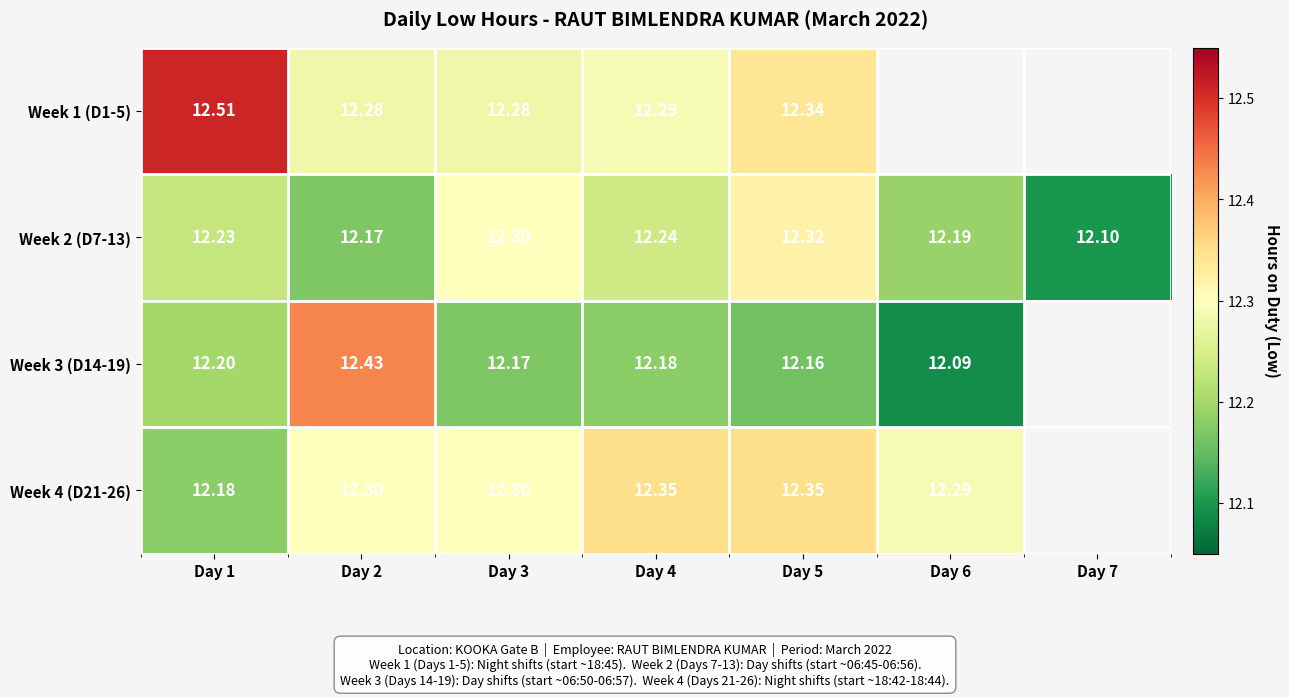

Is the value of Week 1 (D1-5) at Day 5 greater than the value of Week 4 (D21-26) at Day 2?

Yes